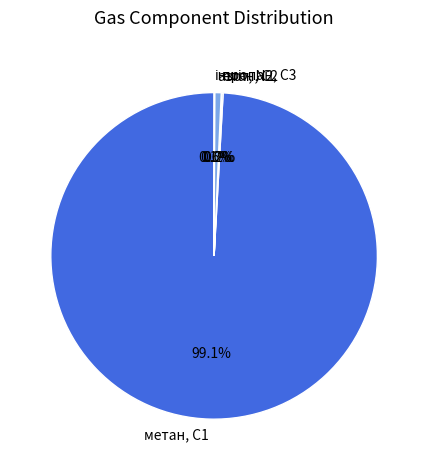

Which category has the biggest portion of the pie?

метан, С1